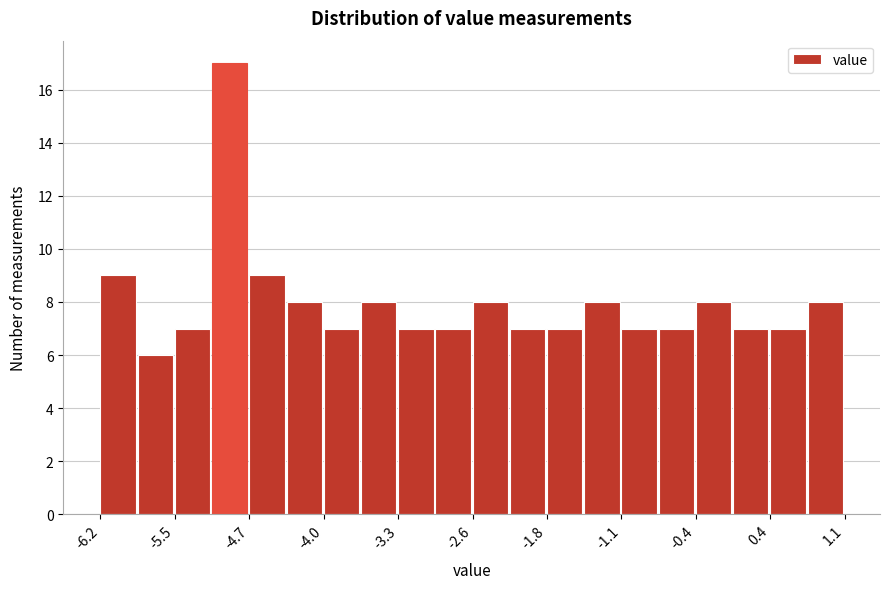

Around what value on the x-axis is the tallest bar? Give the approximate position of its centre, as read against the axis.

-4.9